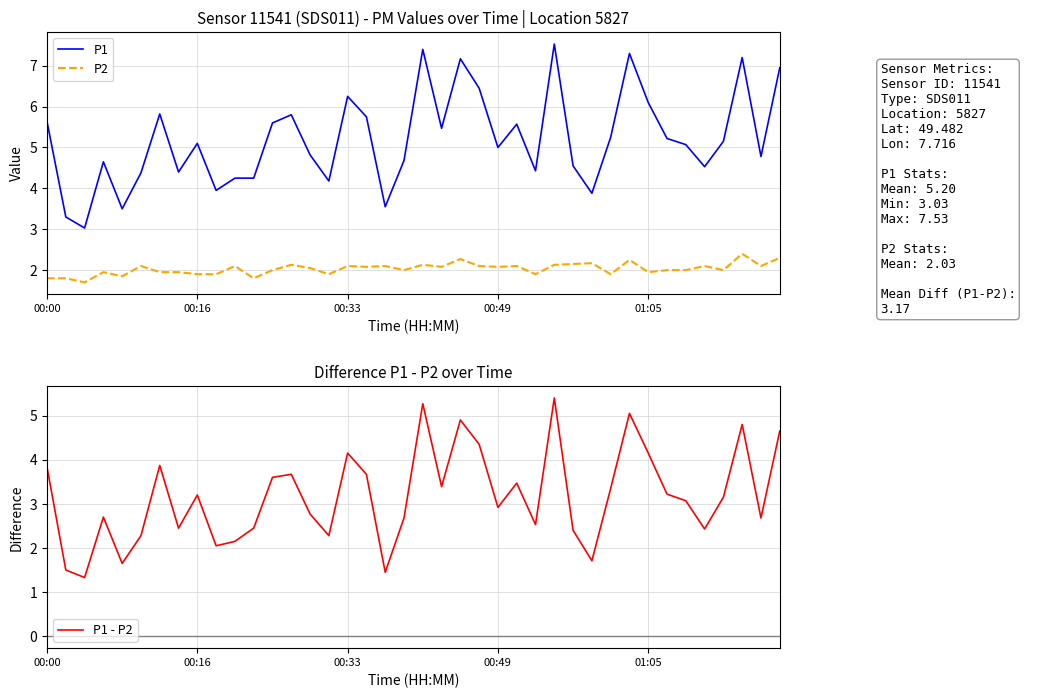

True or false: P2 and P1 cross at least once.

False